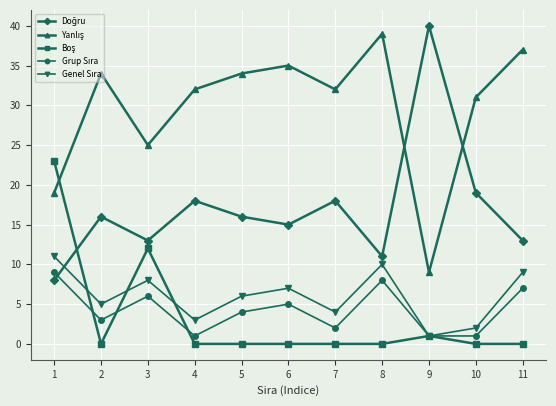

How many categories are shown in the chart?

11